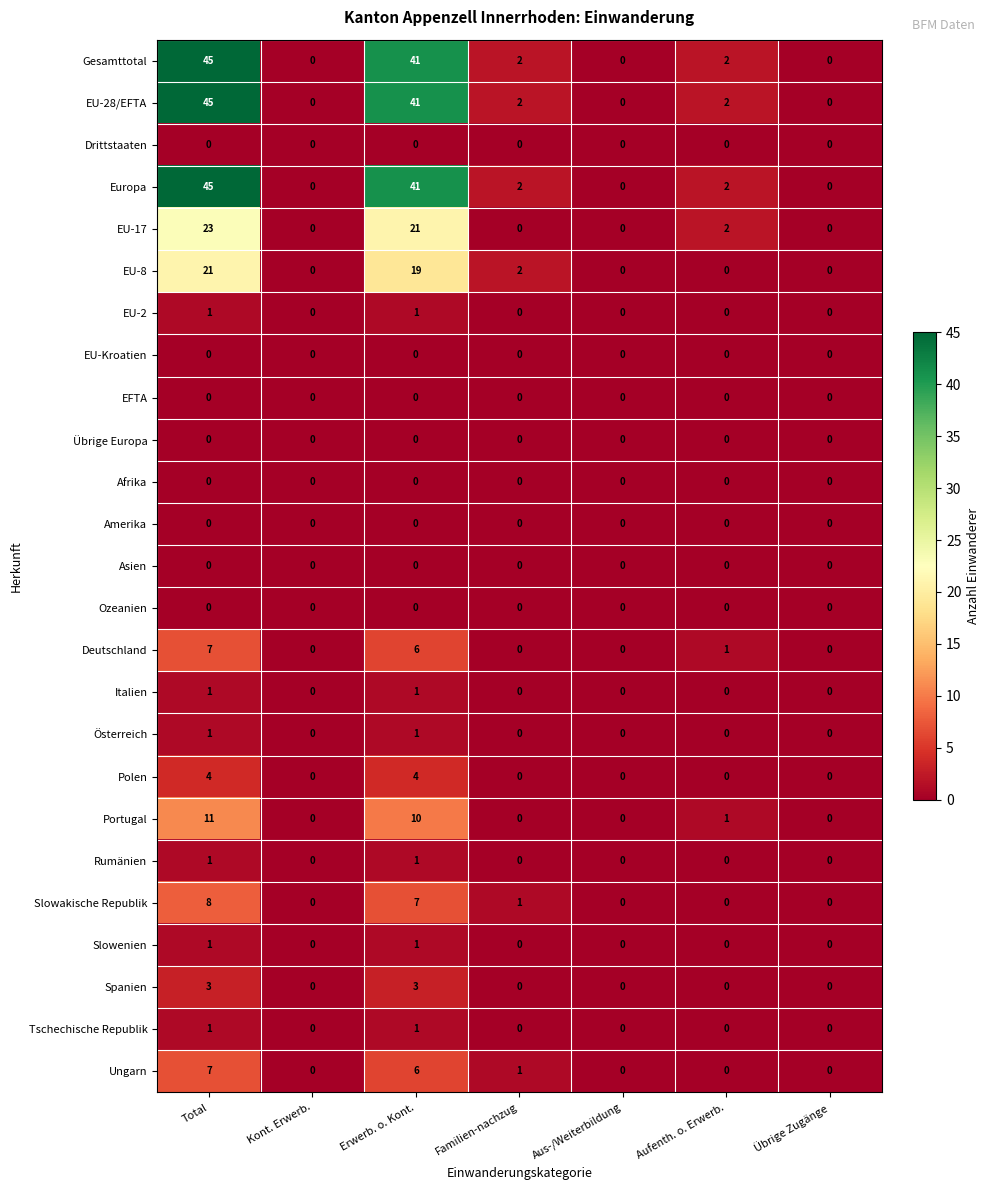

At which category is the sum across all series the highest?

Total